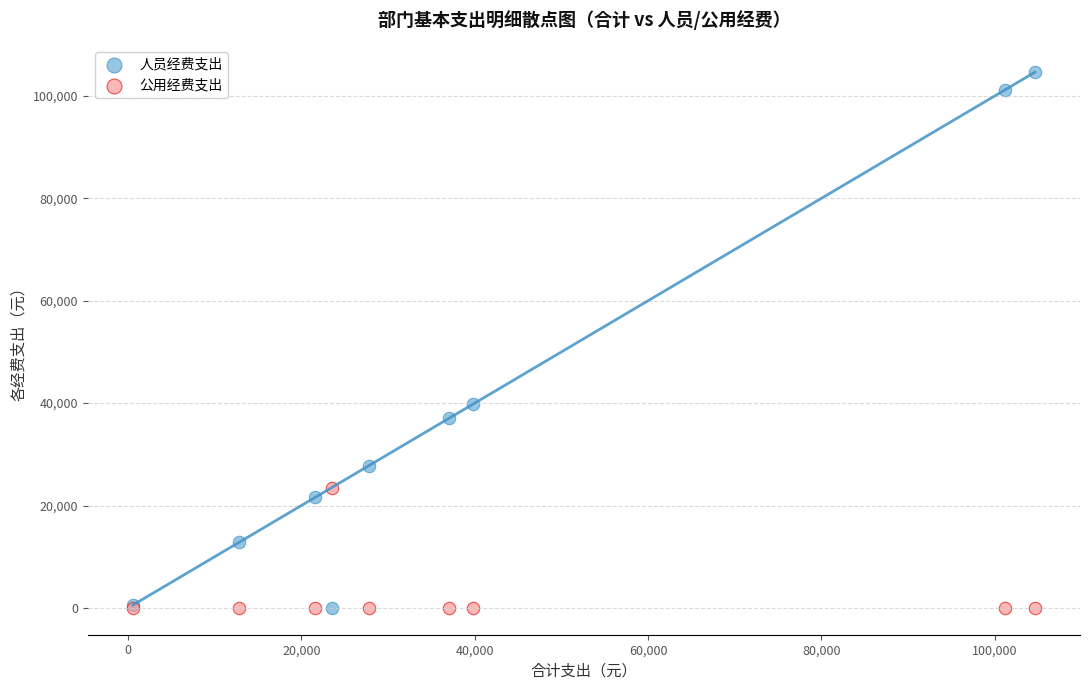

Which series contains the highest Y value?

人员经费支出